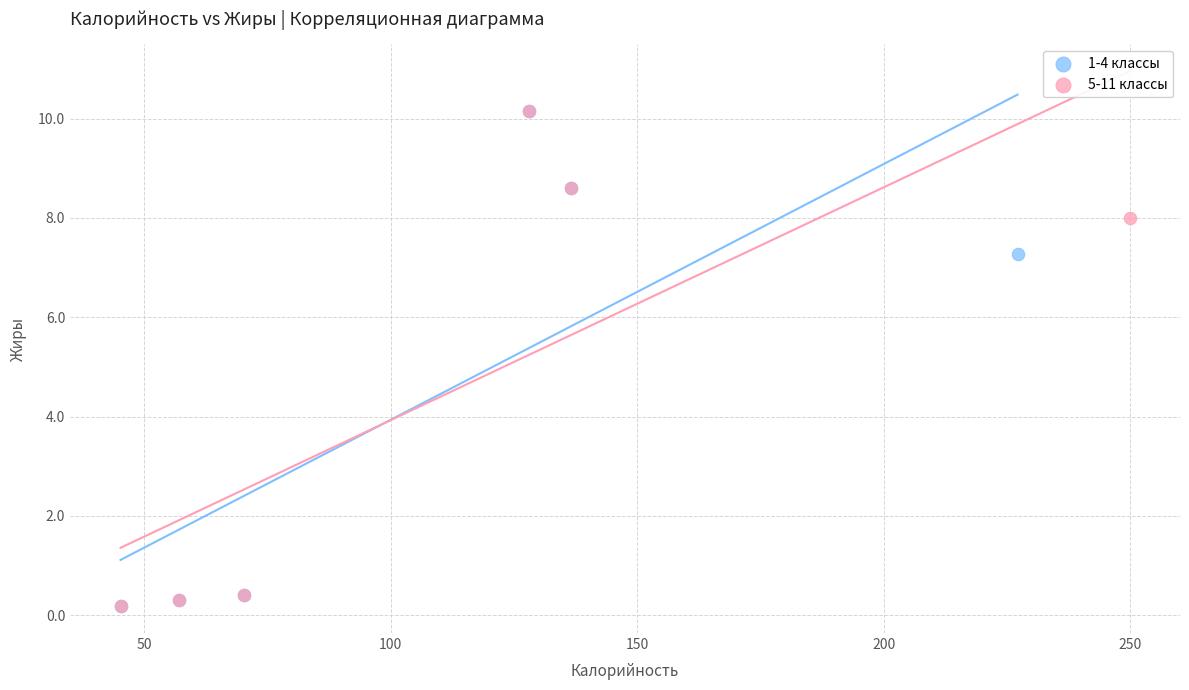

What are all the series names shown in the legend?

1-4 классы, 5-11 классы